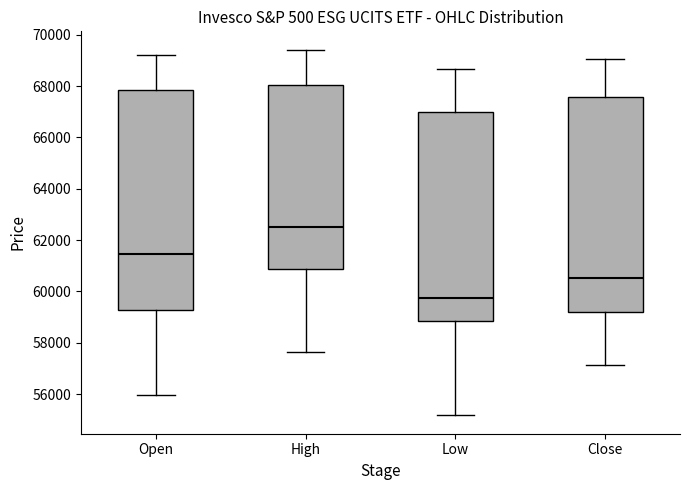

Reading left to right, read every box against the y-axis: the position of its median line, the range the box covers, and the ends of its whiskers. The values are not printed on the chart, so give them approximately, as read against the axis.

Open: median 61400, box 59200 to 67800, whiskers 56000 to 69200
High: median 62400, box 60800 to 68000, whiskers 57600 to 69400
Low: median 59800, box 58800 to 67000, whiskers 55200 to 68600
Close: median 60600, box 59200 to 67600, whiskers 57200 to 69000